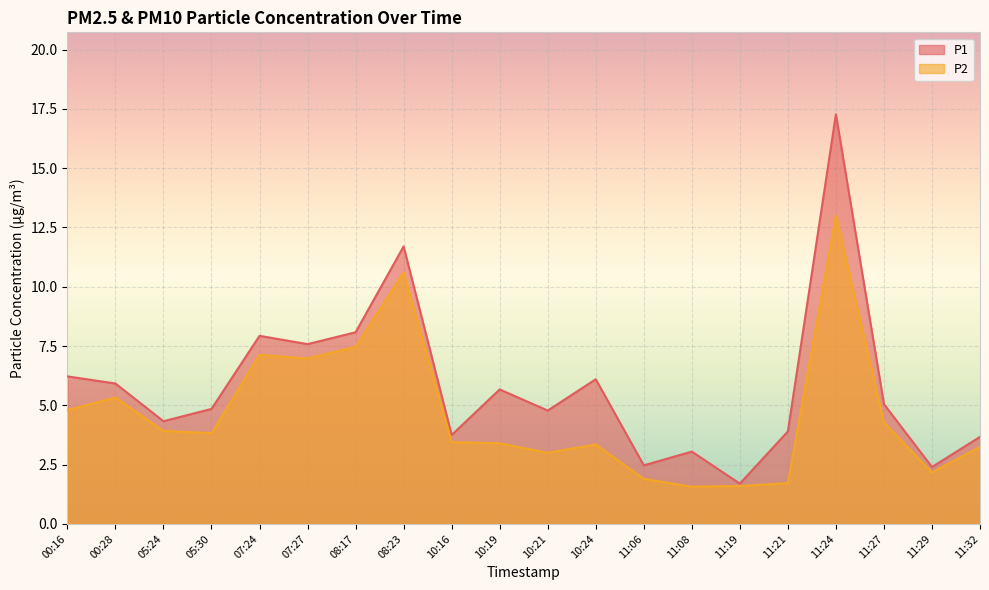

What is the label of the 14th point from the right?

08:17